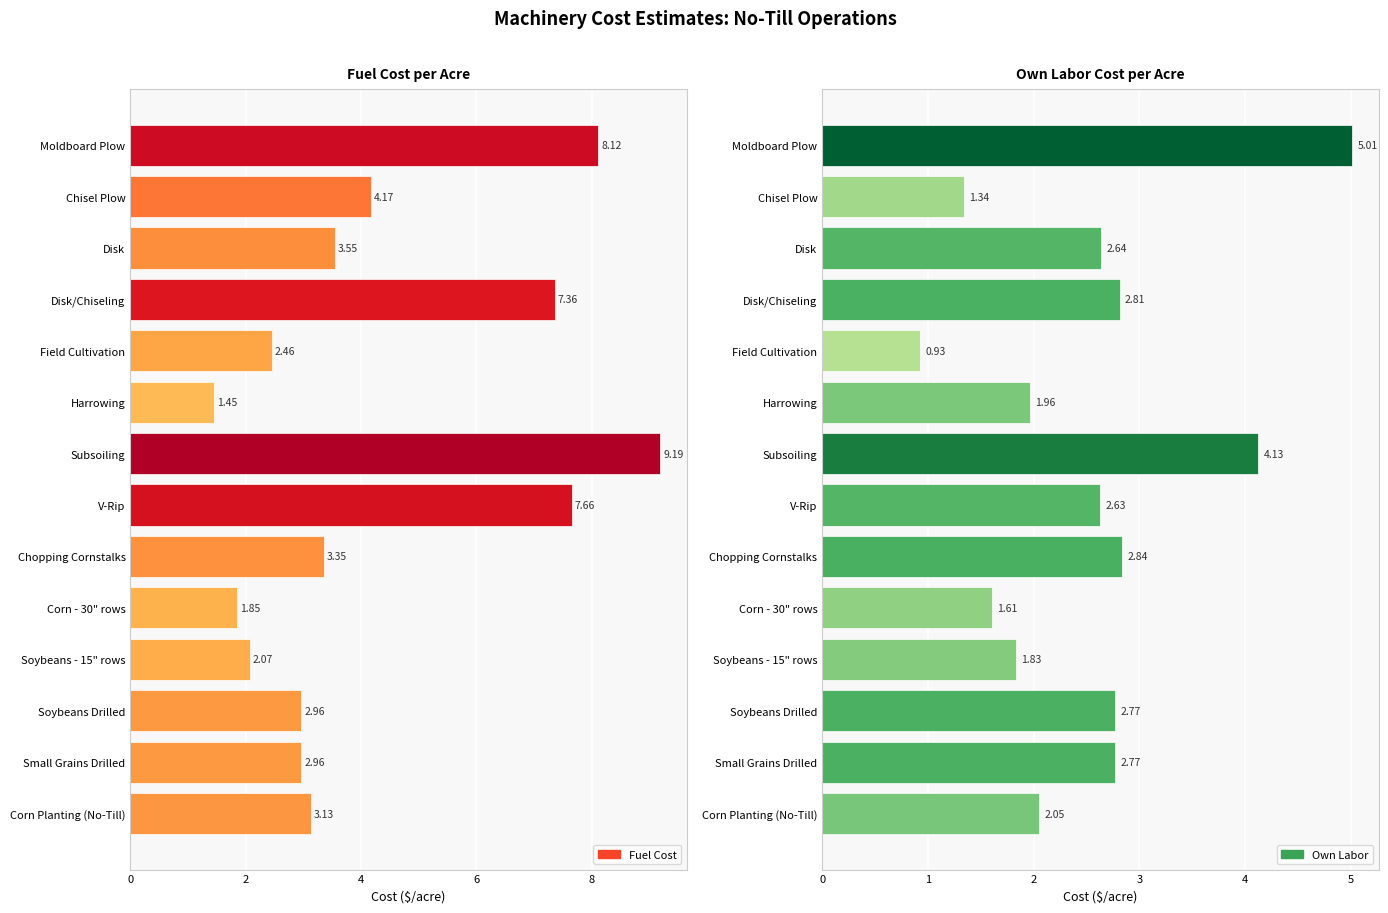

How many data points in Own Labor are less than 2?

5